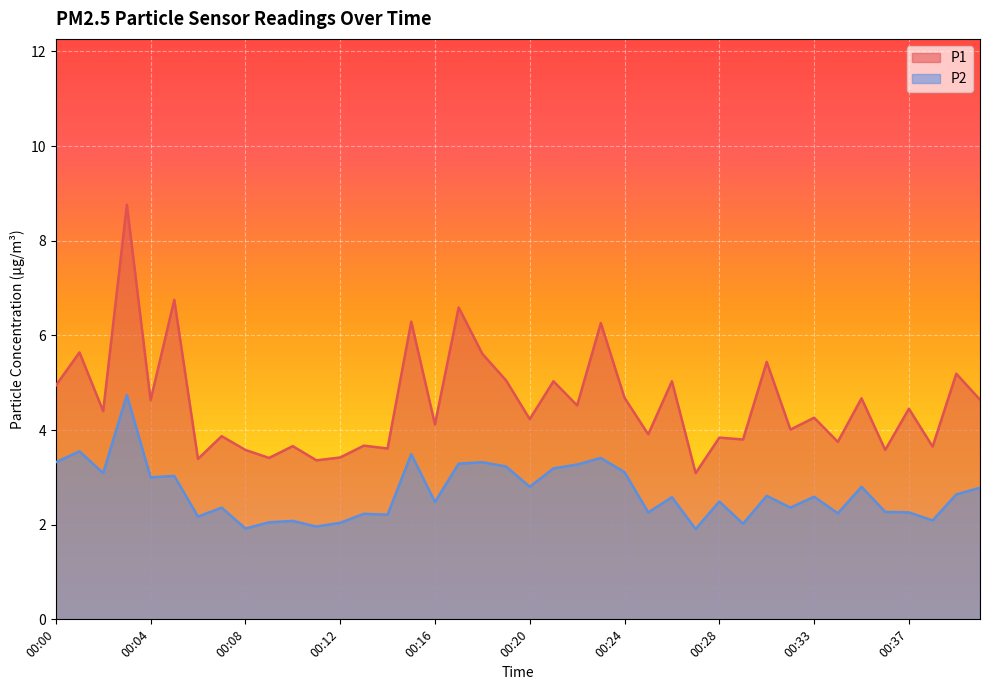

What is the difference between the highest and lowest values at 00:24?

1.6